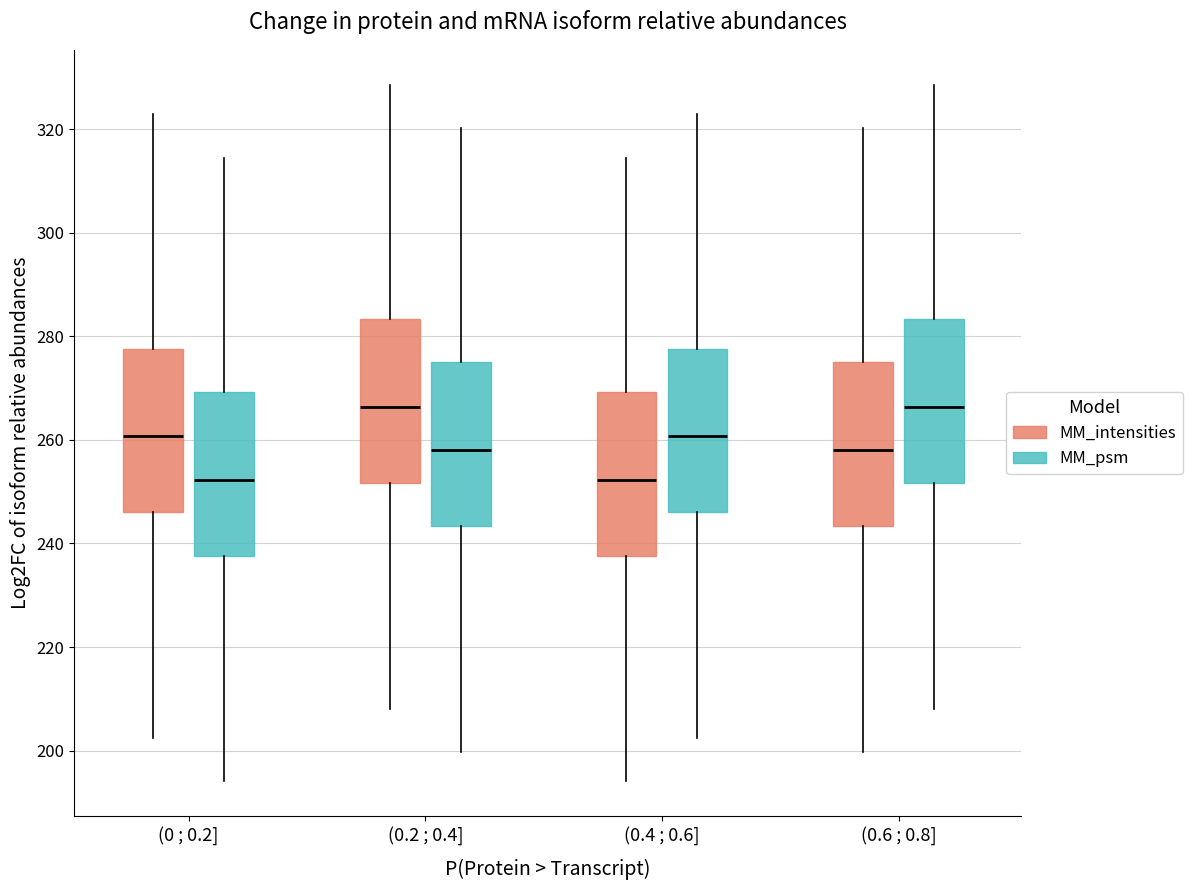

Where does the upper whisker of the box for (0.6 ; 0.8] (MM_psm) end on the y-axis? The values are not printed on the chart, so give them approximately, as read against the axis.

328